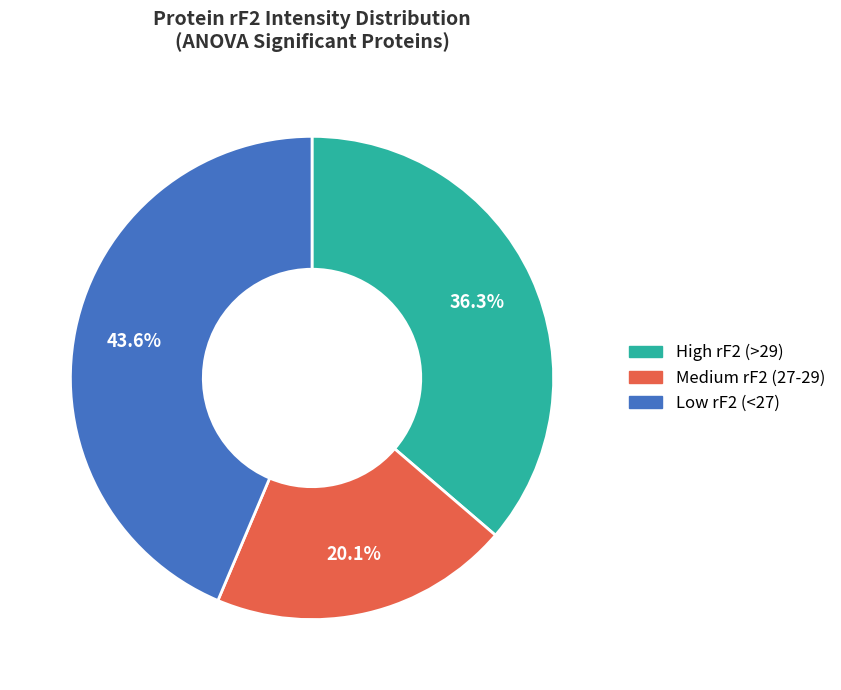

Does any single category account for the majority?

No